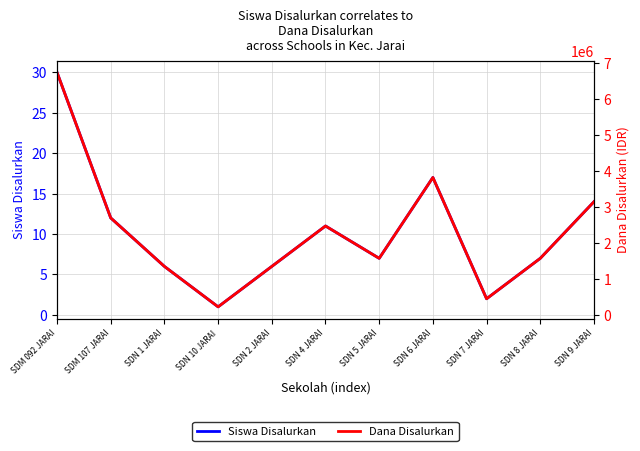

The Dana Disalurkan series shows 450000 at SDN 7 JARAI. True or false?

True